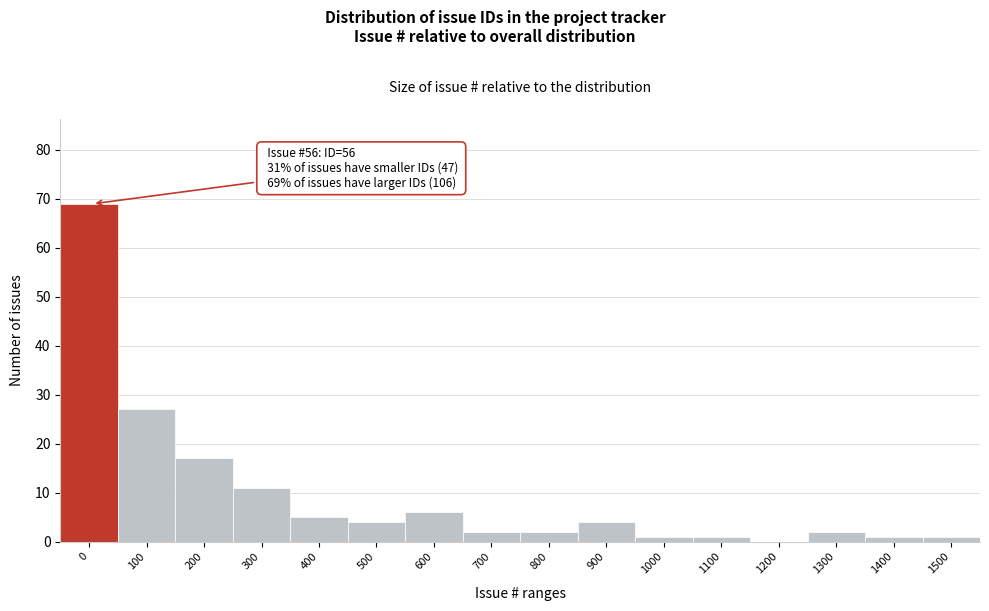

Reading right to left, what are all the values shown in this chart?

1500=1	1400=1	1300=2	1200=0	1100=1	1000=1	900=4	800=2	700=2	600=6	500=4	400=5	300=11	200=17	100=27	0=69